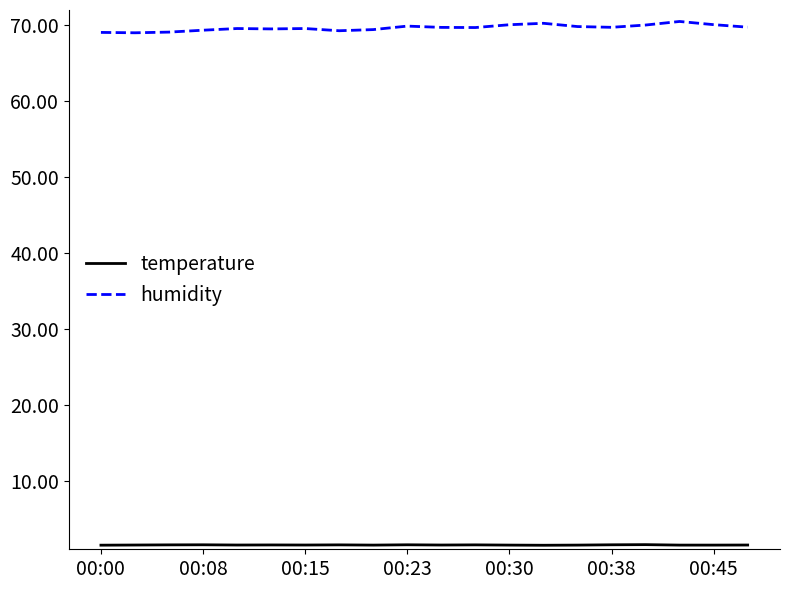

Which series has the largest total across all categories?

humidity